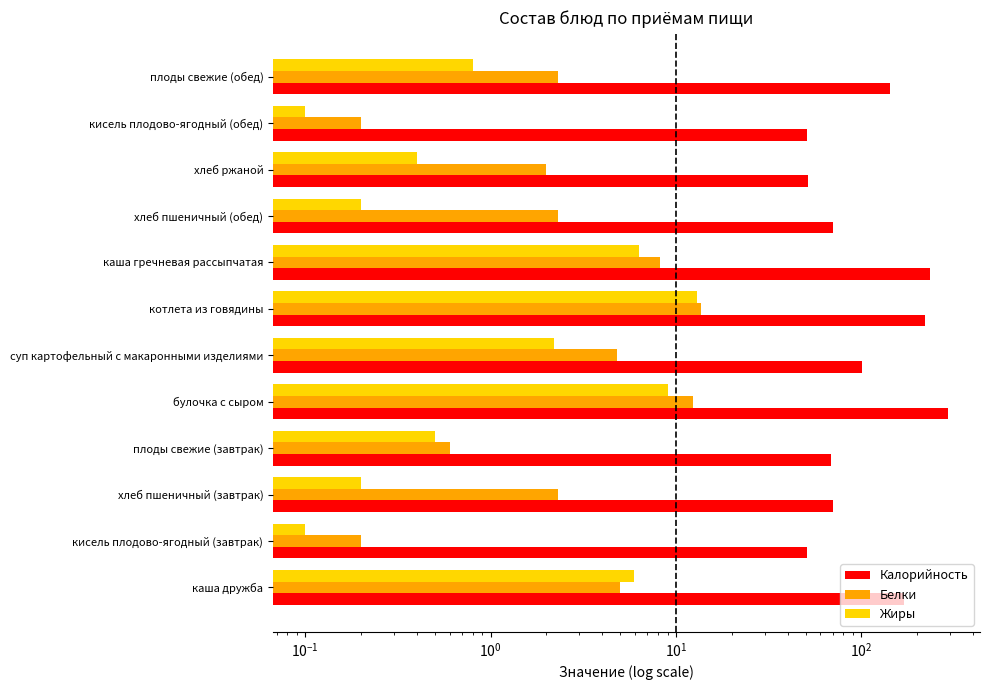

What is the average value of the Белки series?

4.5